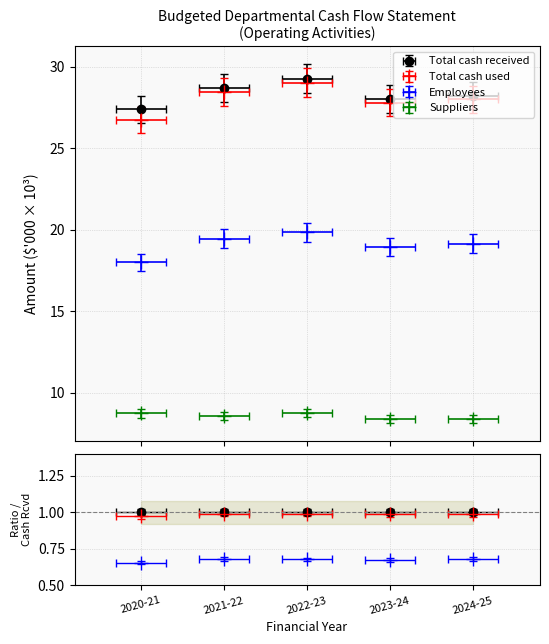

What is the sum of the Total cash used values at 2022-23 and 2024-25?

57.0